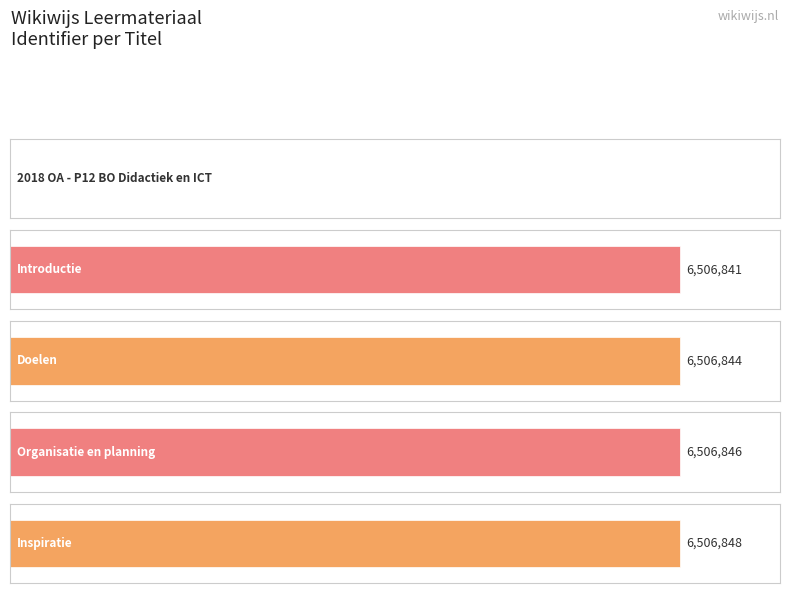

Reading left to right, extract all data points from this chart.

0	6506841	6506844	6506846	6506848